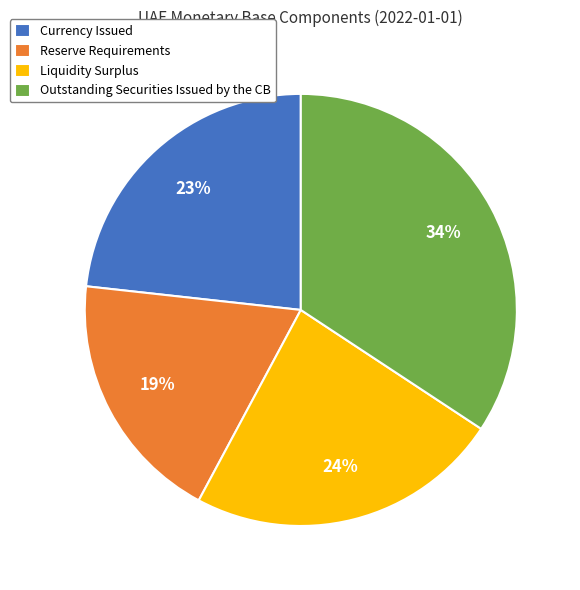

To the nearest percent, what is the average slice percentage?

25%